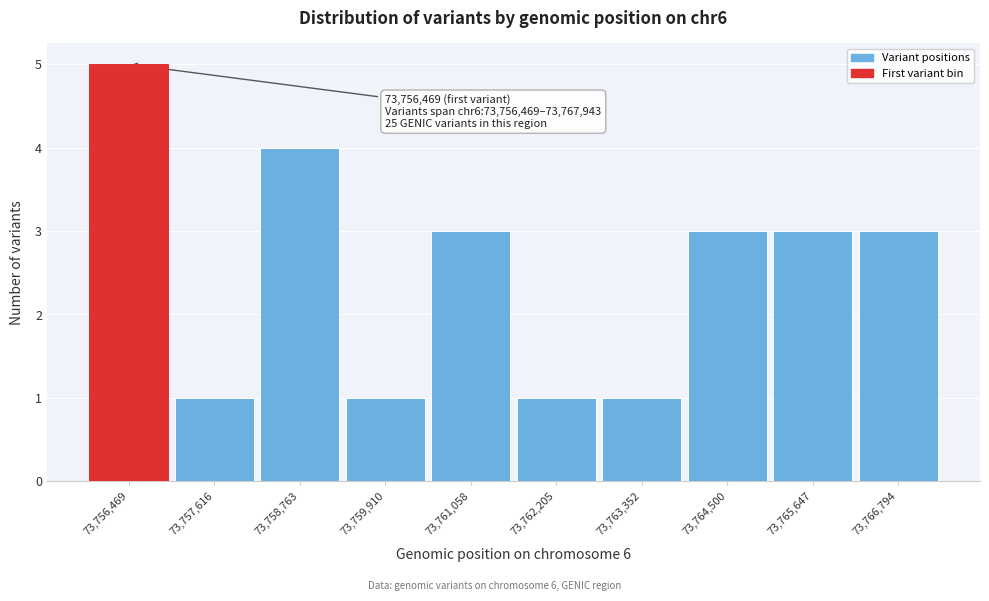

Reading left to right, extract all data points from this chart.

5	1	4	1	3	1	1	3	3	3